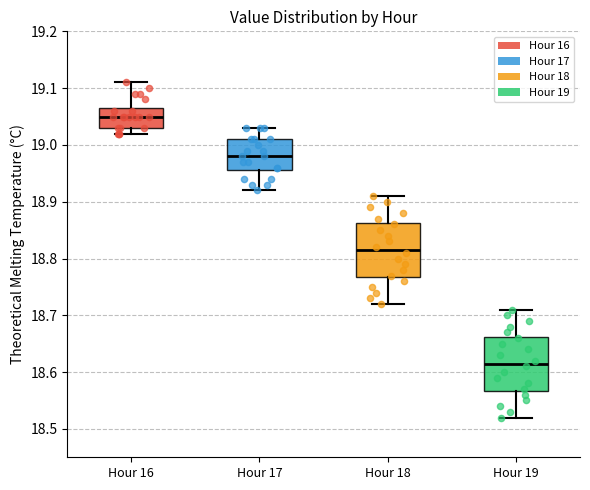

Where does the lower whisker of the box for Hour 18 end on the y-axis? The values are not printed on the chart, so give them approximately, as read against the axis.

18.72